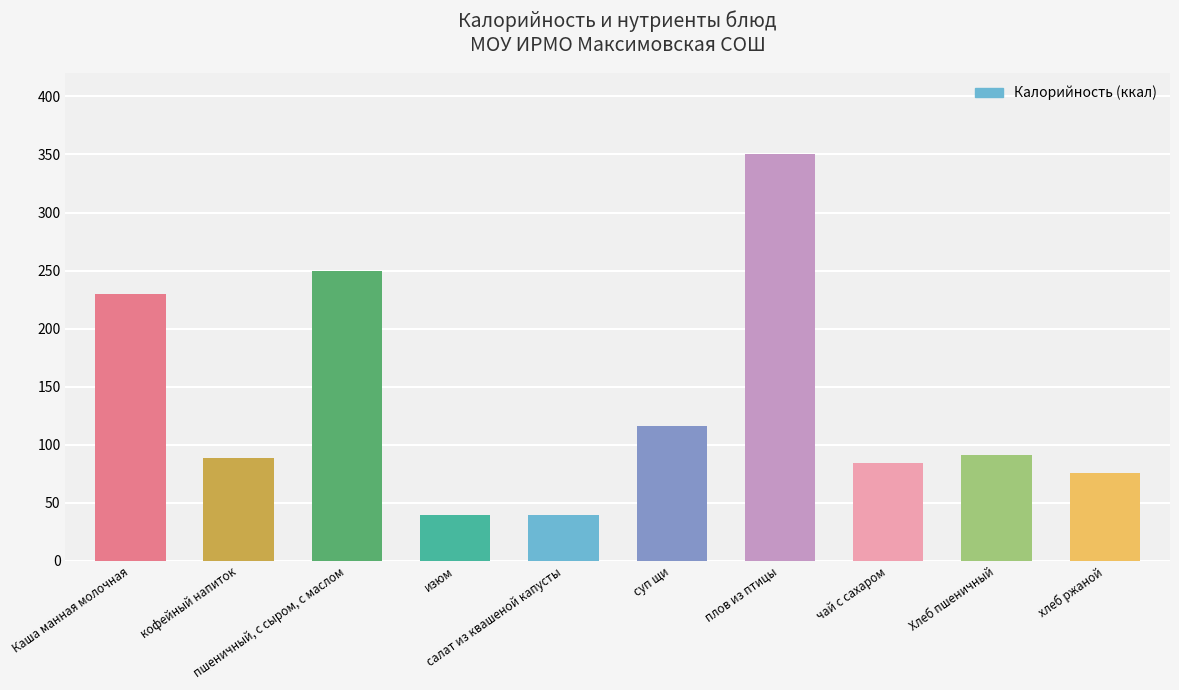

At which label does the data first exceed 91?

Каша манная молочная